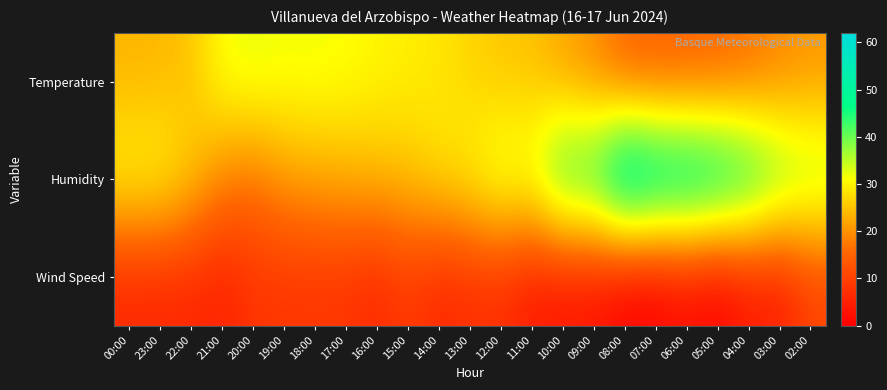

Which series has the largest total across all categories?

Humidity